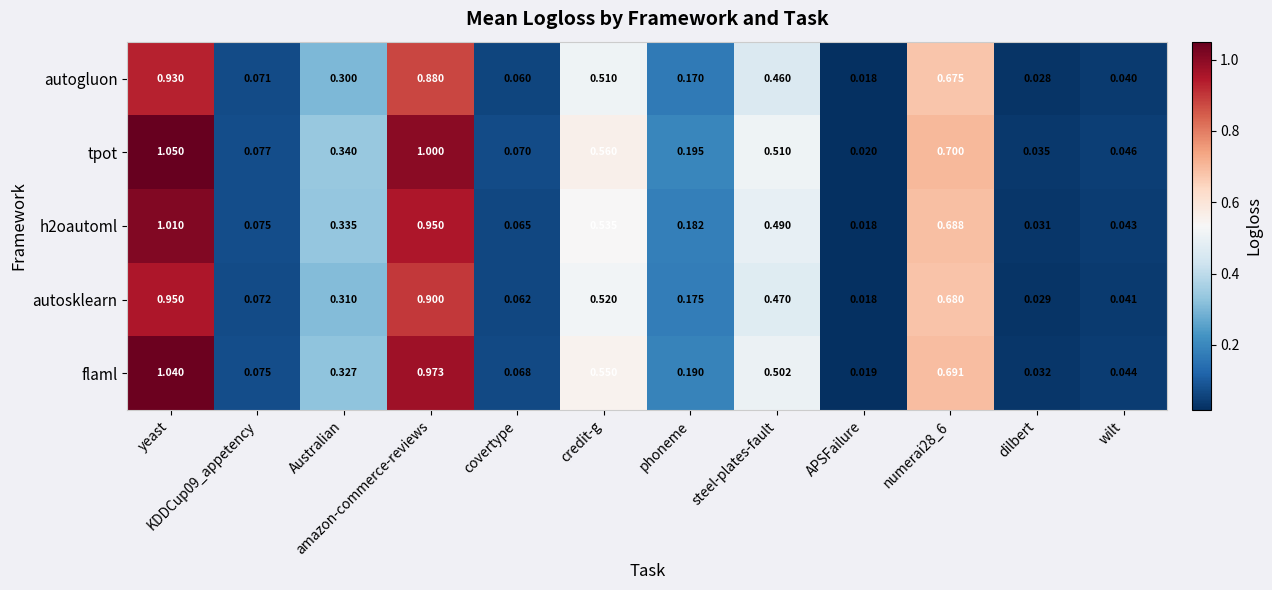

At which category does the chart reach its peak across all series?

yeast